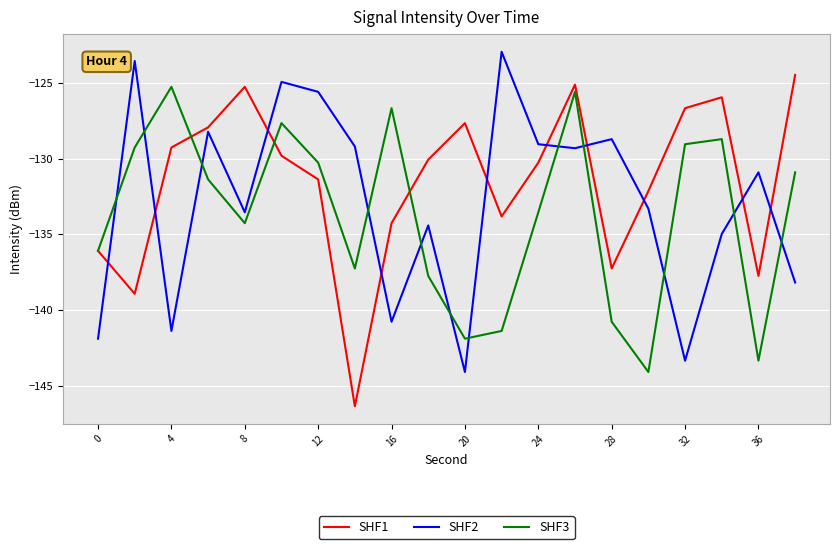

What is the highest value of the SHF3 series?

-125.3